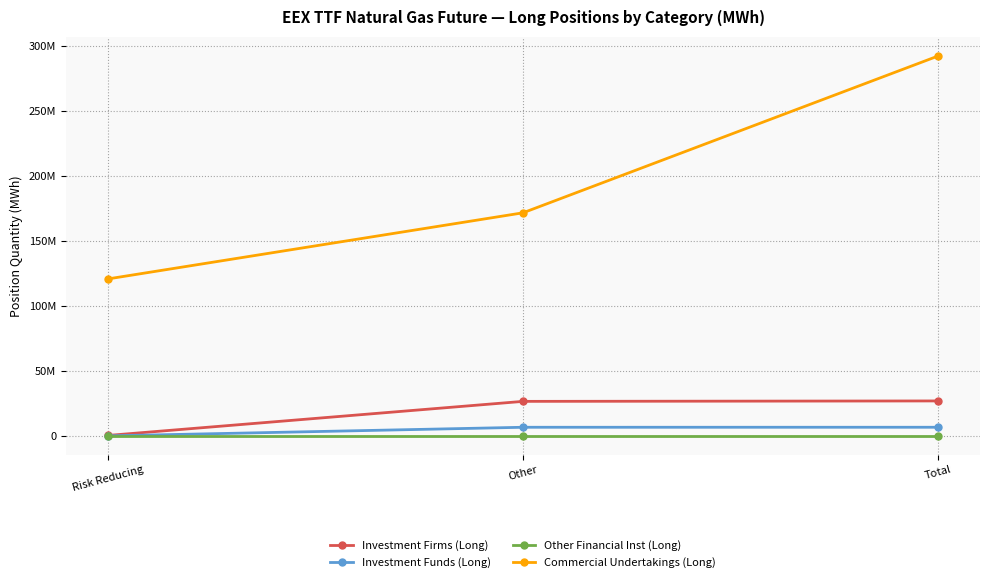

What are all the series names shown in the legend?

Investment Firms (Long), Investment Funds (Long), Other Financial Inst (Long), Commercial Undertakings (Long)